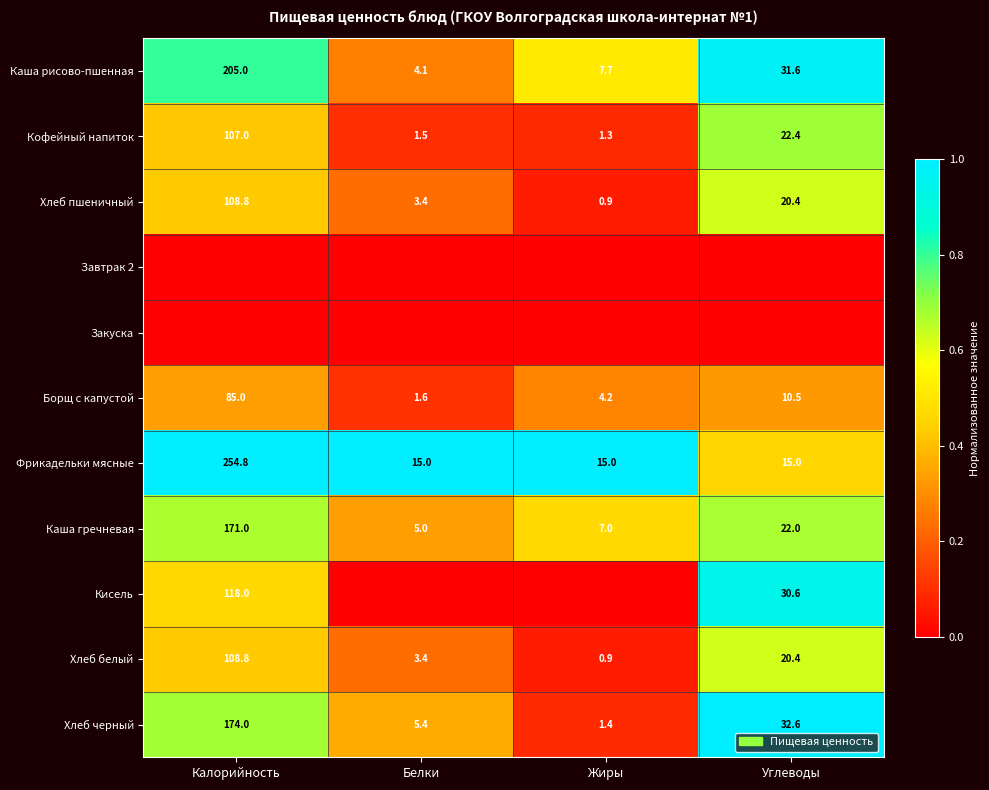

Read the Каша гречневая value at Белки.

5.0